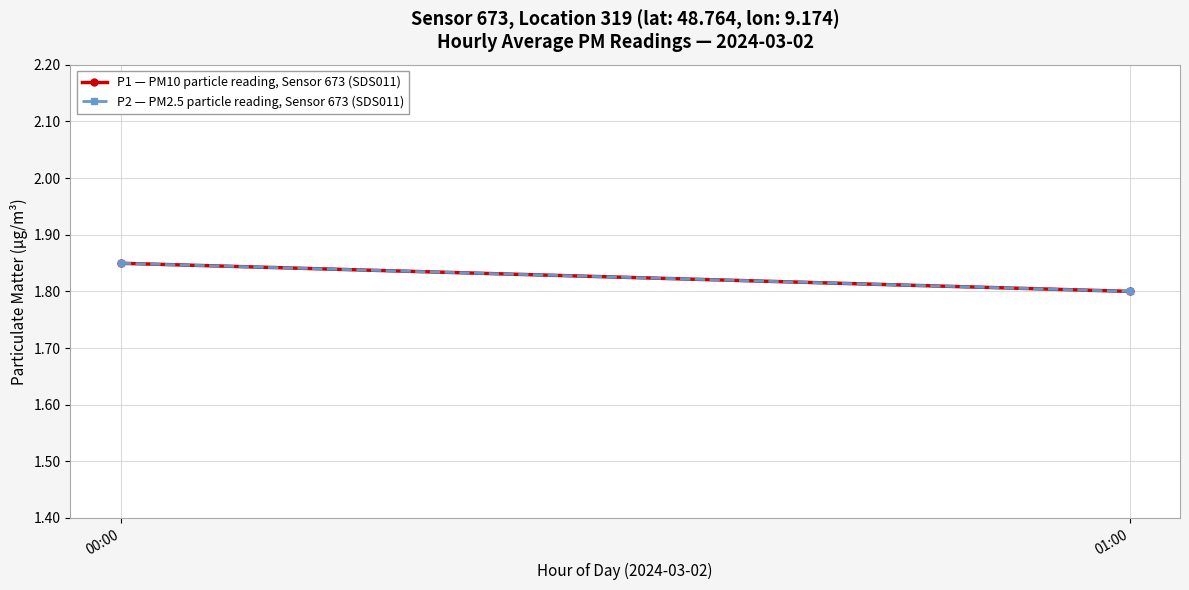

At which category is the sum across all series the highest?

00:00